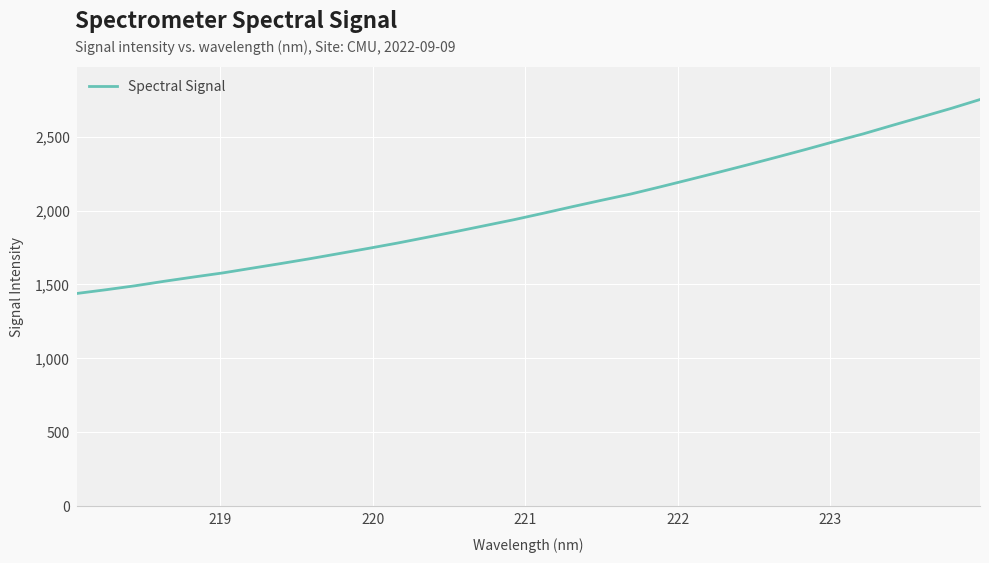

How many categories are shown in the chart?

32